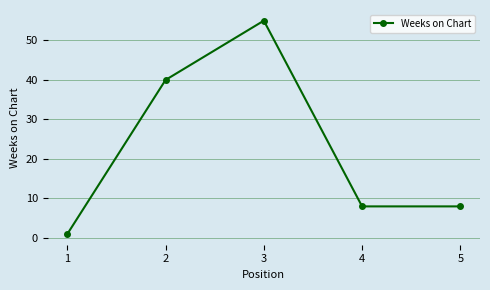

At which label does the data first exceed 8?

2